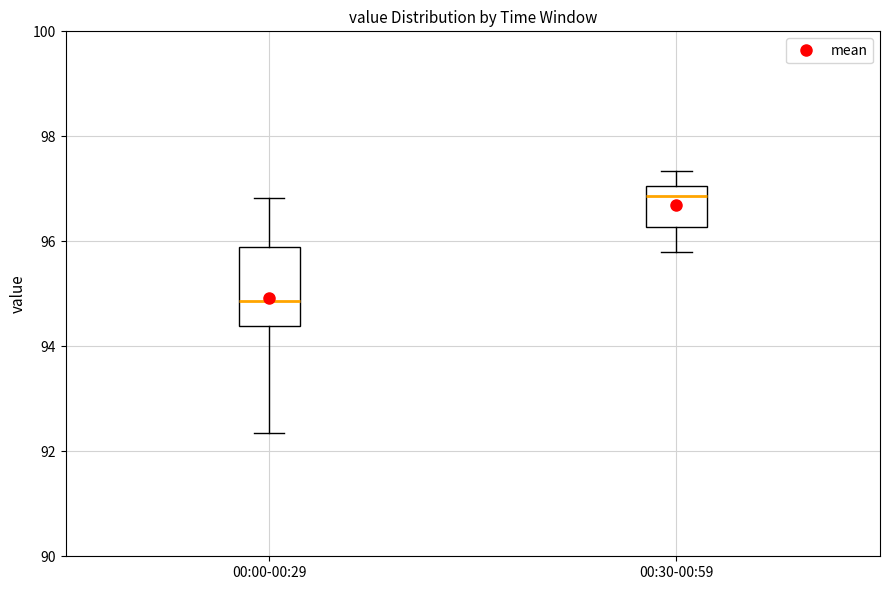

Reading left to right, read every box against the y-axis: the position of its median line, the range the box covers, and the ends of its whiskers. The values are not printed on the chart, so give them approximately, as read against the axis.

00:00-00:29: median 94.8, box 94.4 to 95.8, whiskers 92.4 to 96.8
00:30-00:59: median 96.8, box 96.2 to 97.0, whiskers 95.8 to 97.4